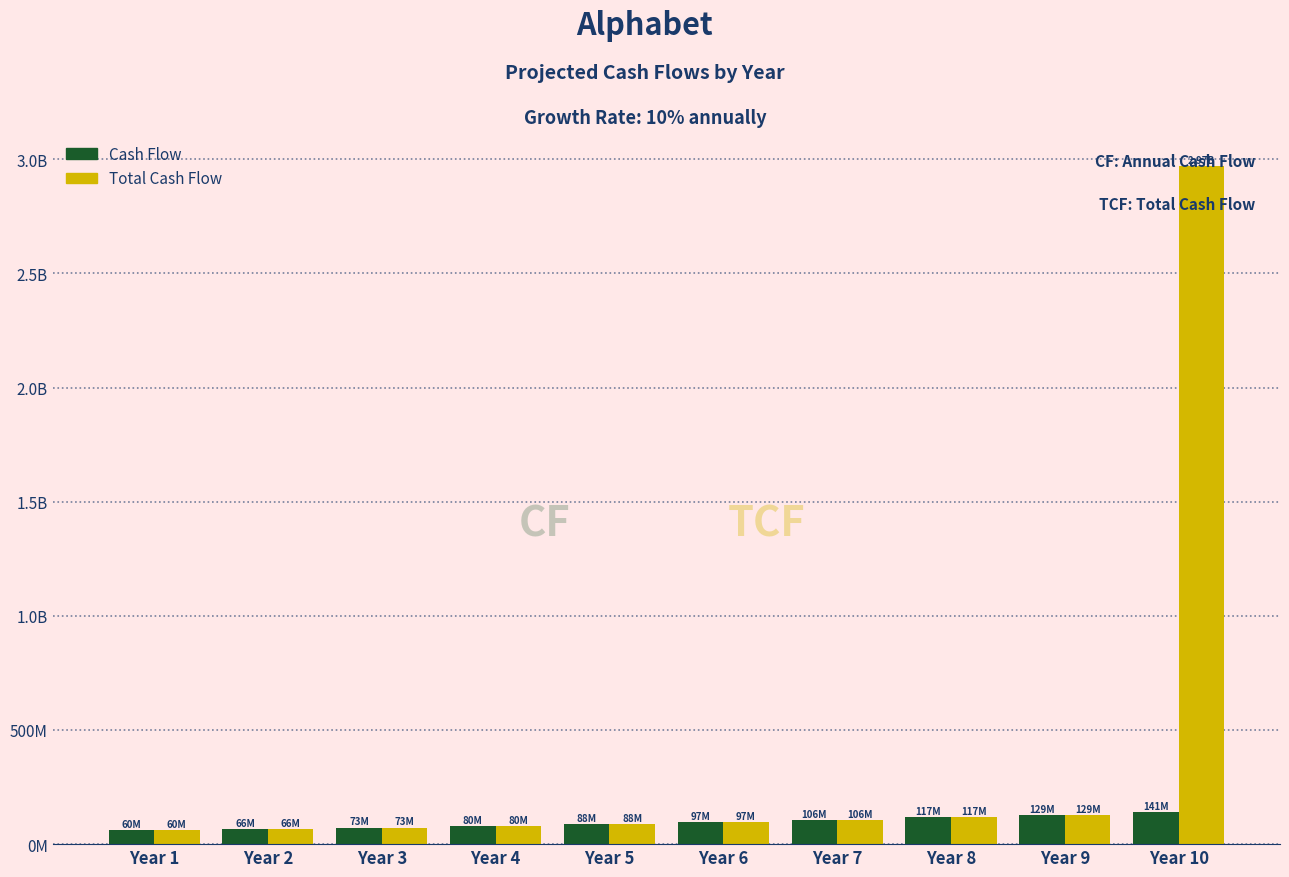

What are all the series names shown in the legend?

Cash Flow, Total Cash Flow